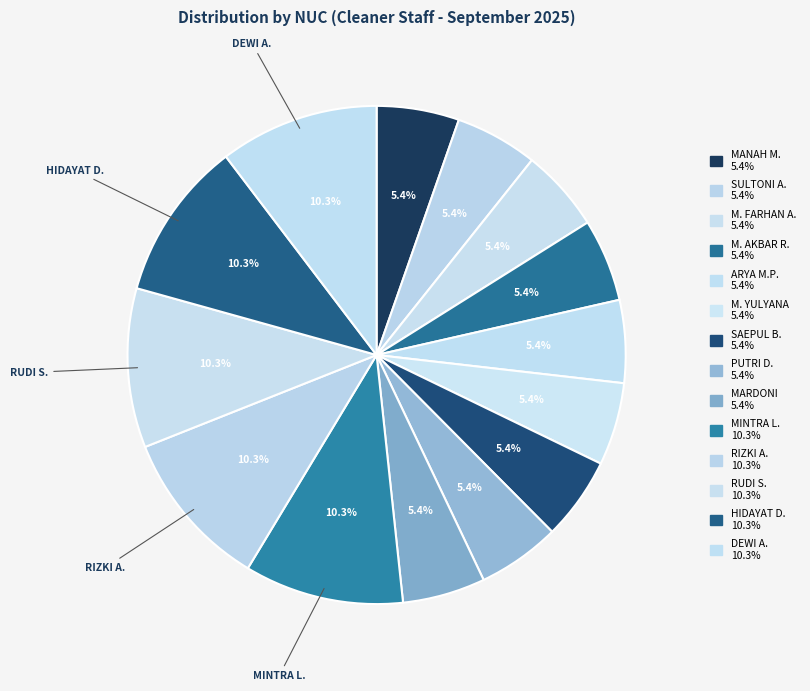

Which slice is the largest?

DEWI ANJANI